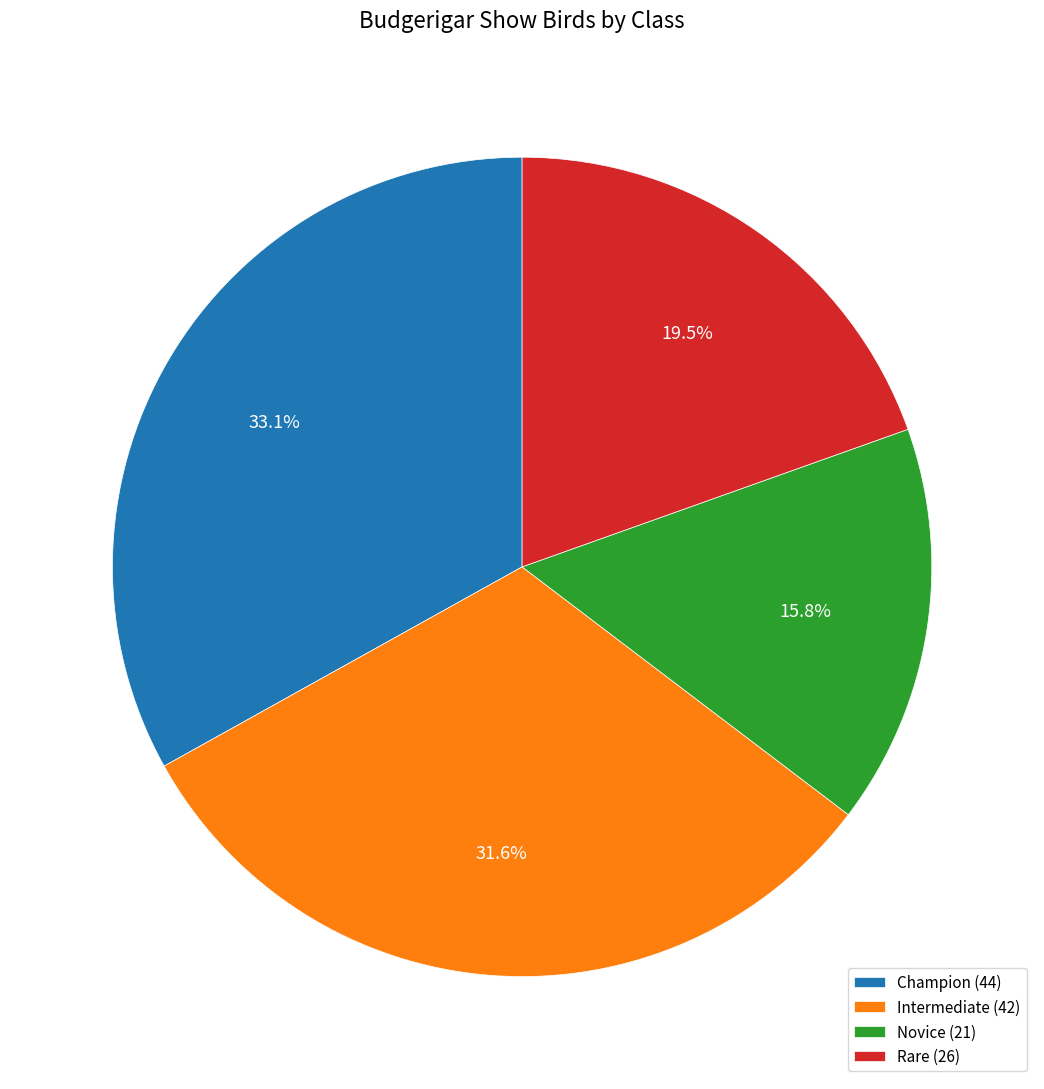

Rank the categories by value from highest to lowest.

Champion, Intermediate, Rare, Novice